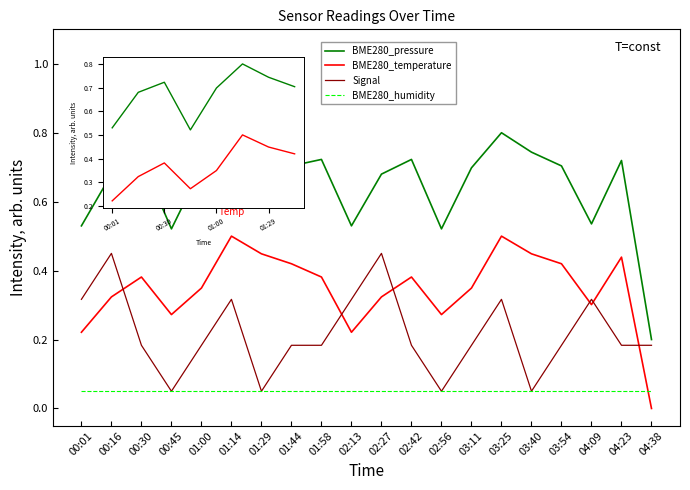

What are all the series names shown in the legend?

BME280_pressure, BME280_temperature, Signal, BME280_humidity